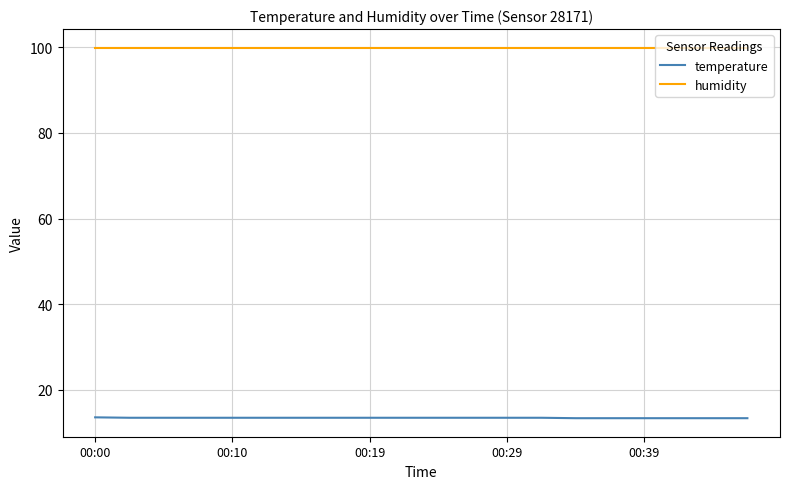

What is the highest value of the temperature series?

13.6